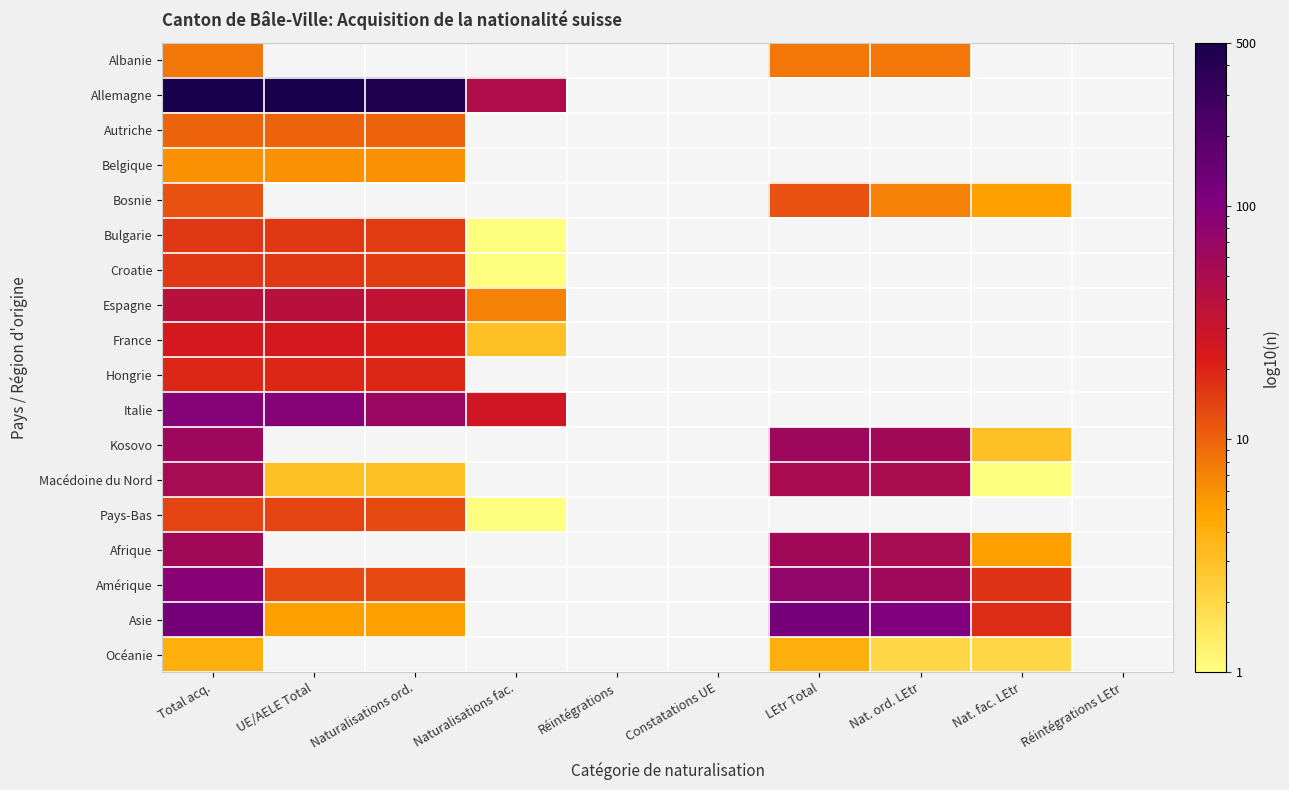

How many distinct data groups are displayed?

18